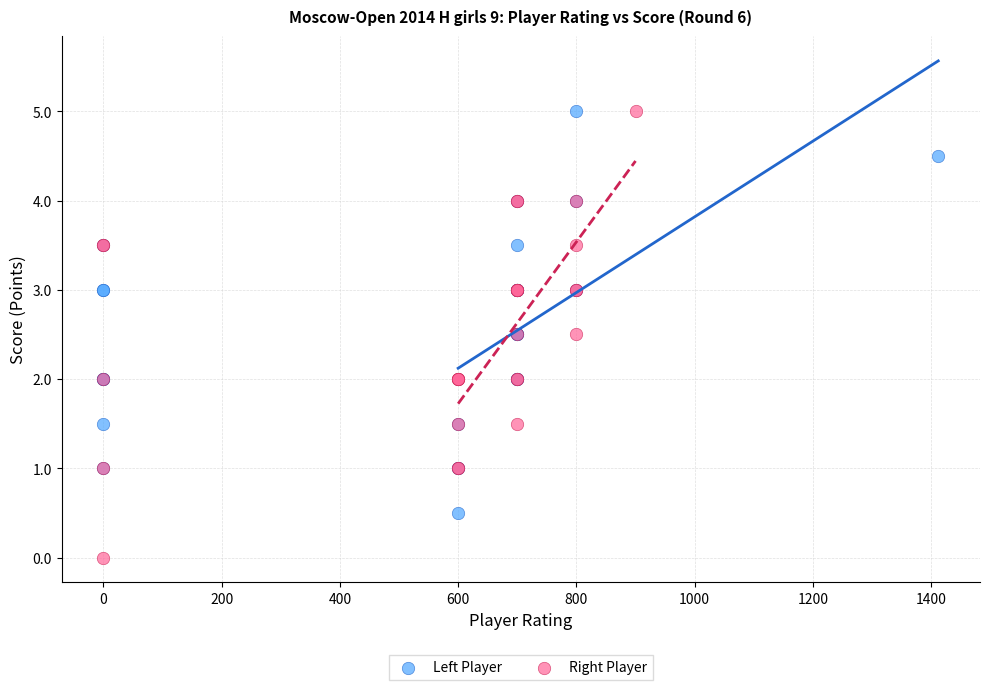

Which series reaches the minimum Y coordinate?

Right Player